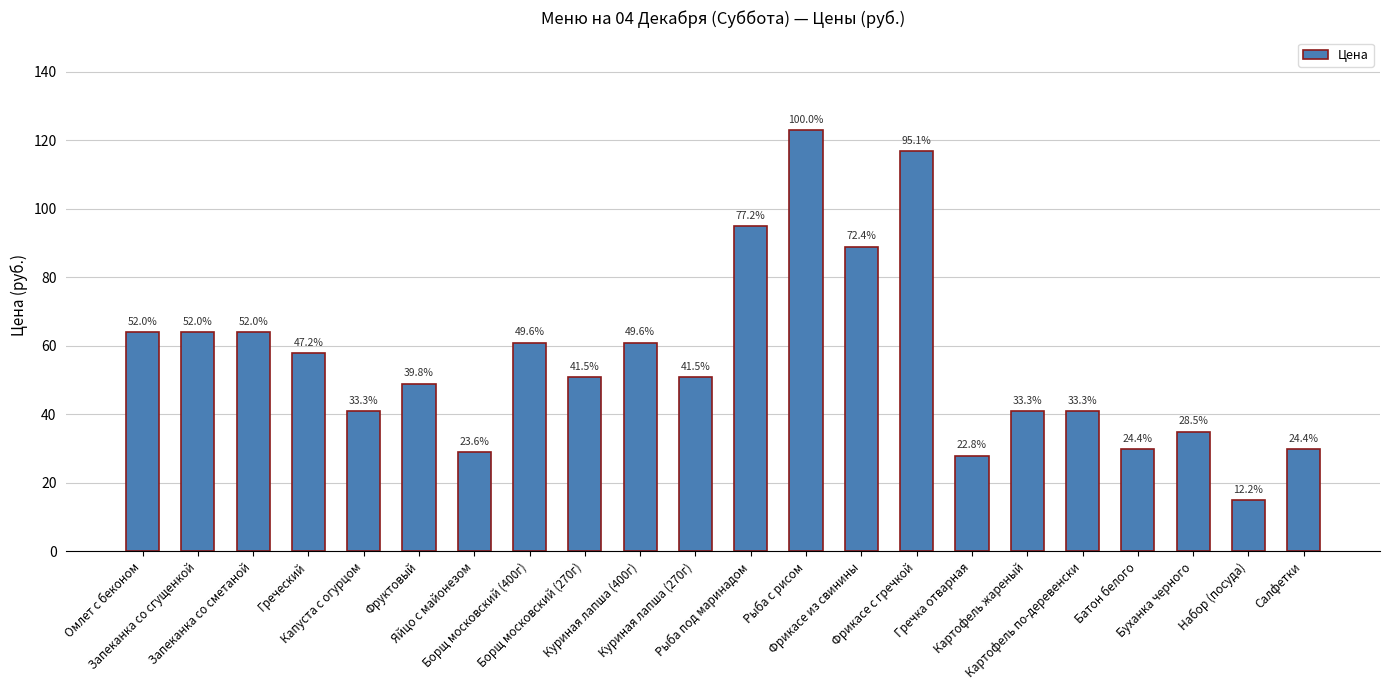

What is the approximate value at Рыба с рисом?

123